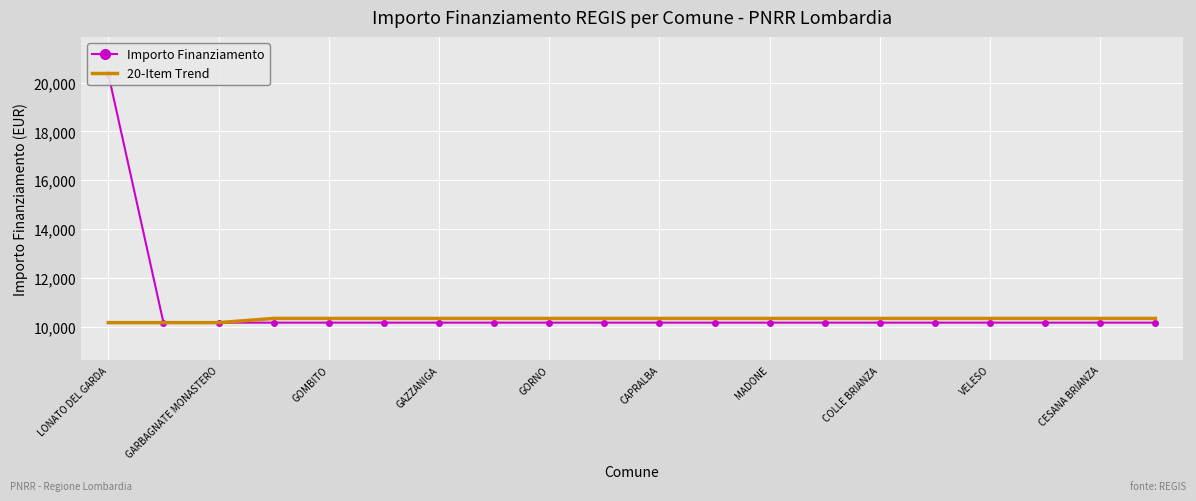

The value of 20-Item Trend at MADONE is 4164.3. True or false?

False